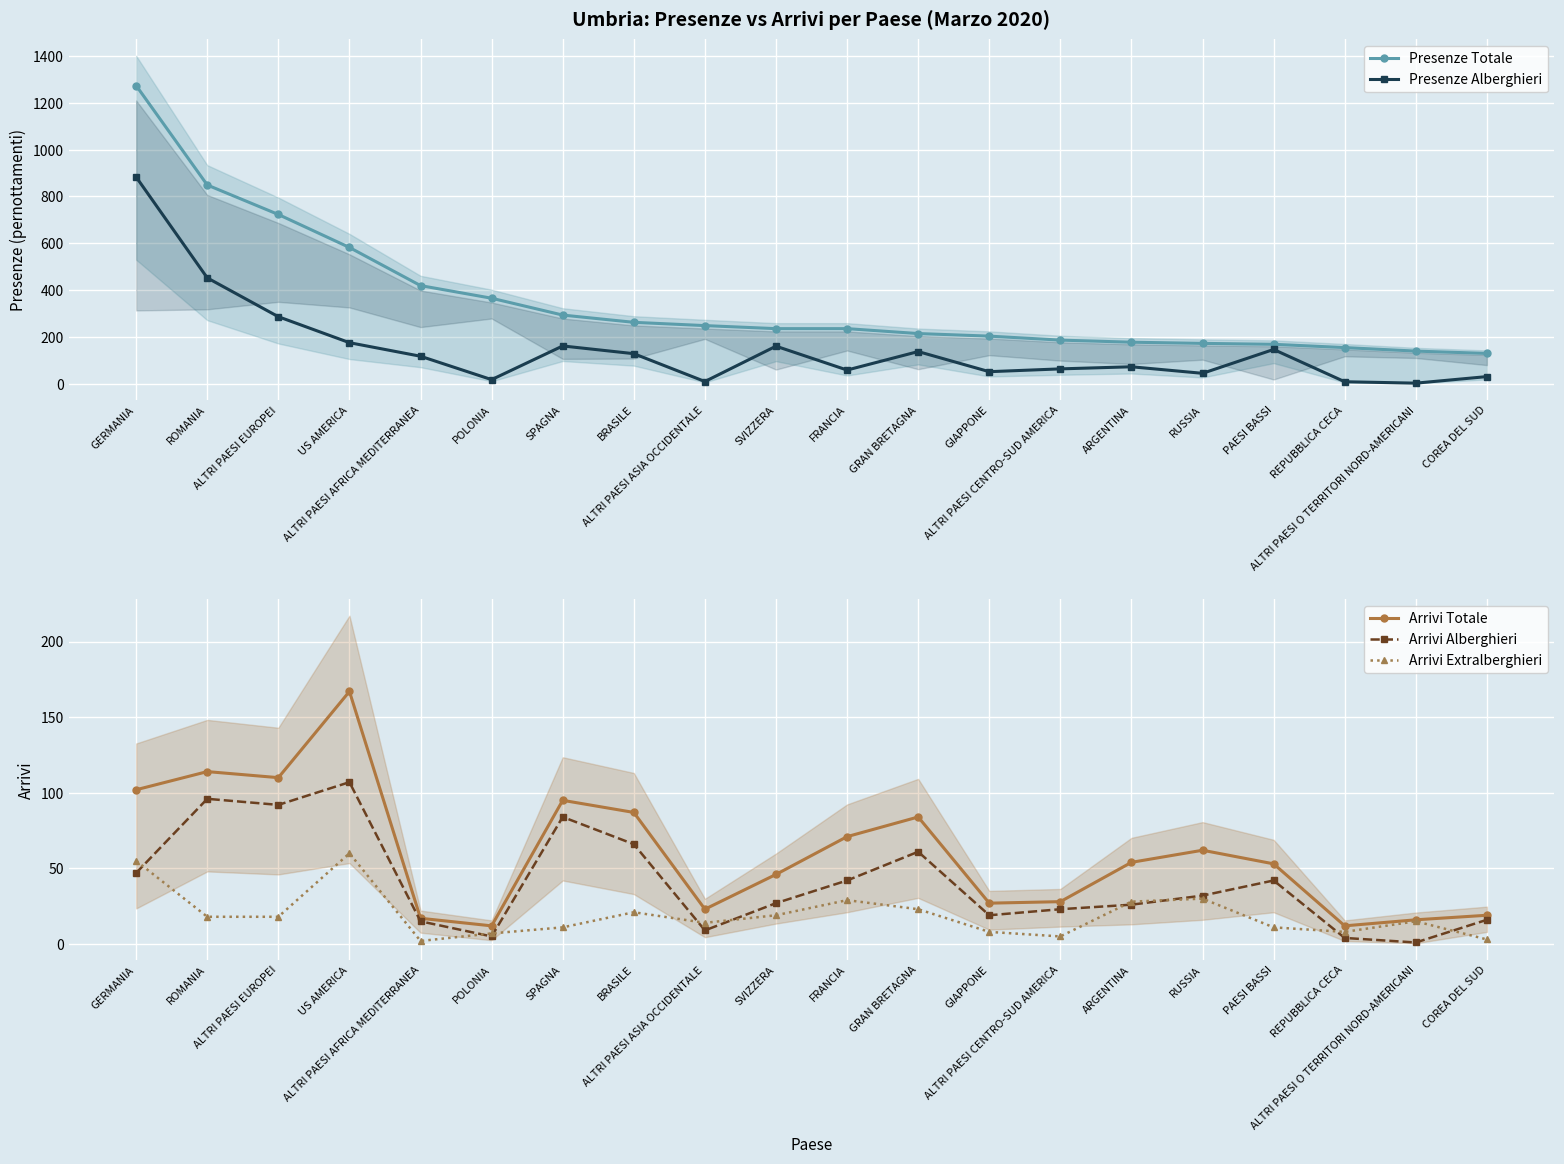

Where do Arrivi Extralberghieri and Presenze Alberghieri first cross each other?

BRASILE and ALTRI PAESI ASIA OCCIDENTALE